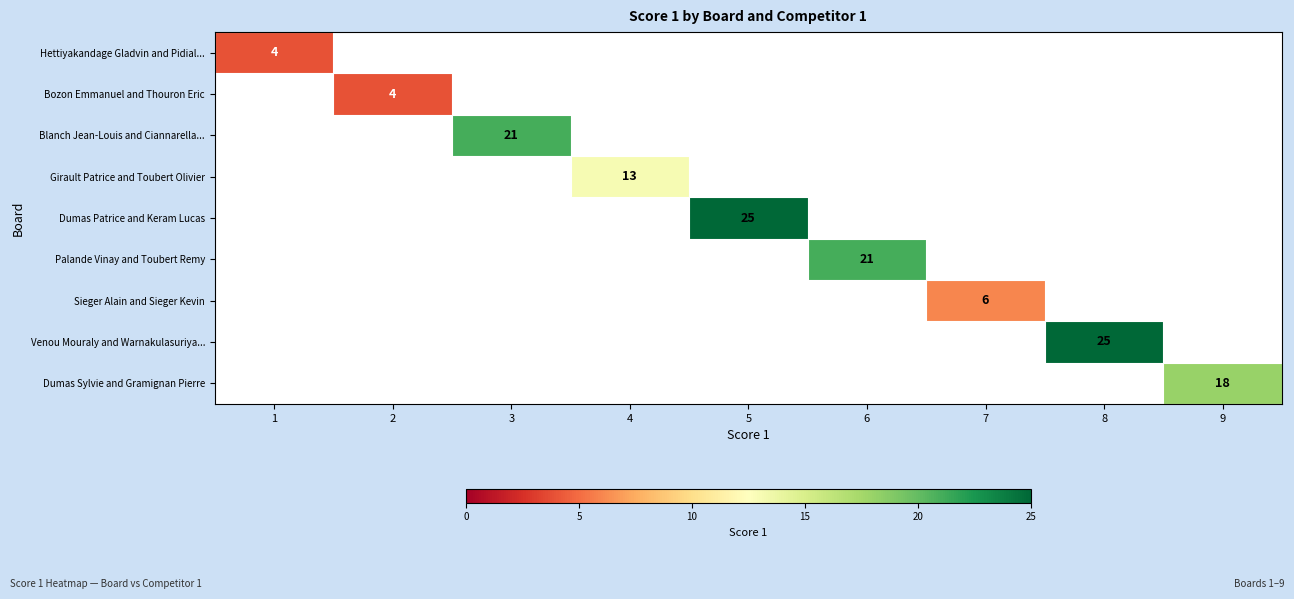

The value of Dumas Patrice and Keram Lucas at 5 is 25. True or false?

True